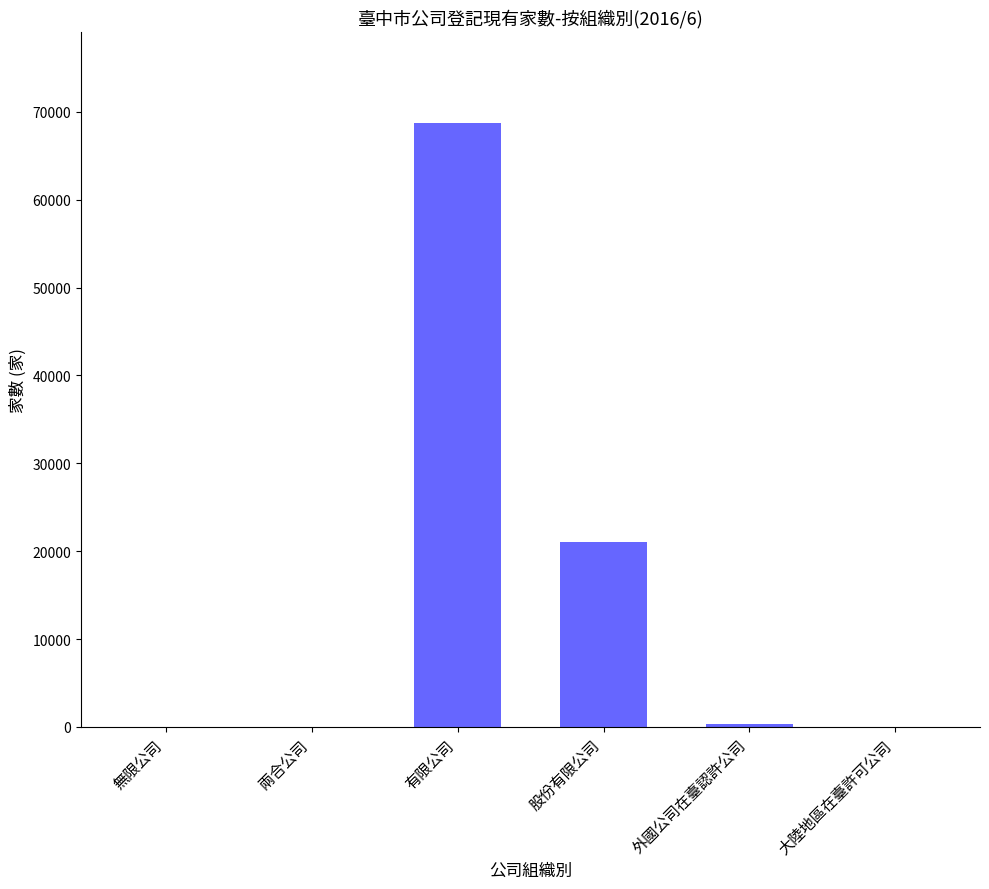

The value at 有限公司 is 31775. True or false?

False